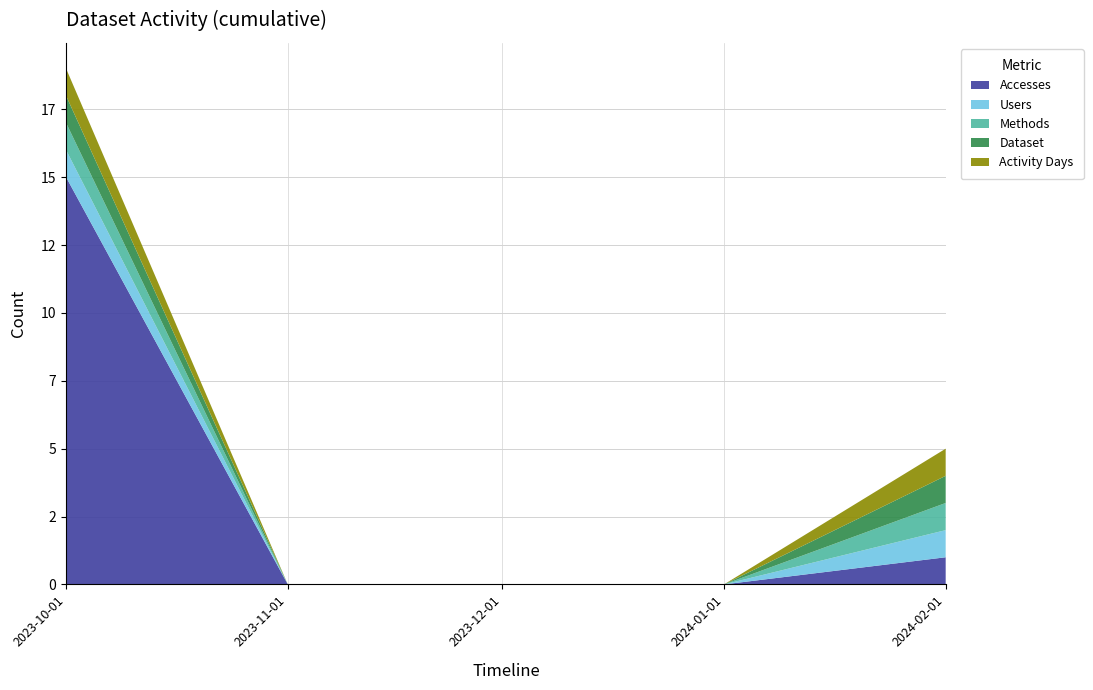

Reading left to right, what are all the values shown in this chart?

Accesses: 15	0	0	0	1
Users: 1	0	0	0	1
Methods: 1	0	0	0	1
Dataset: 1	0	0	0	1
Activity Days: 1	0	0	0	1